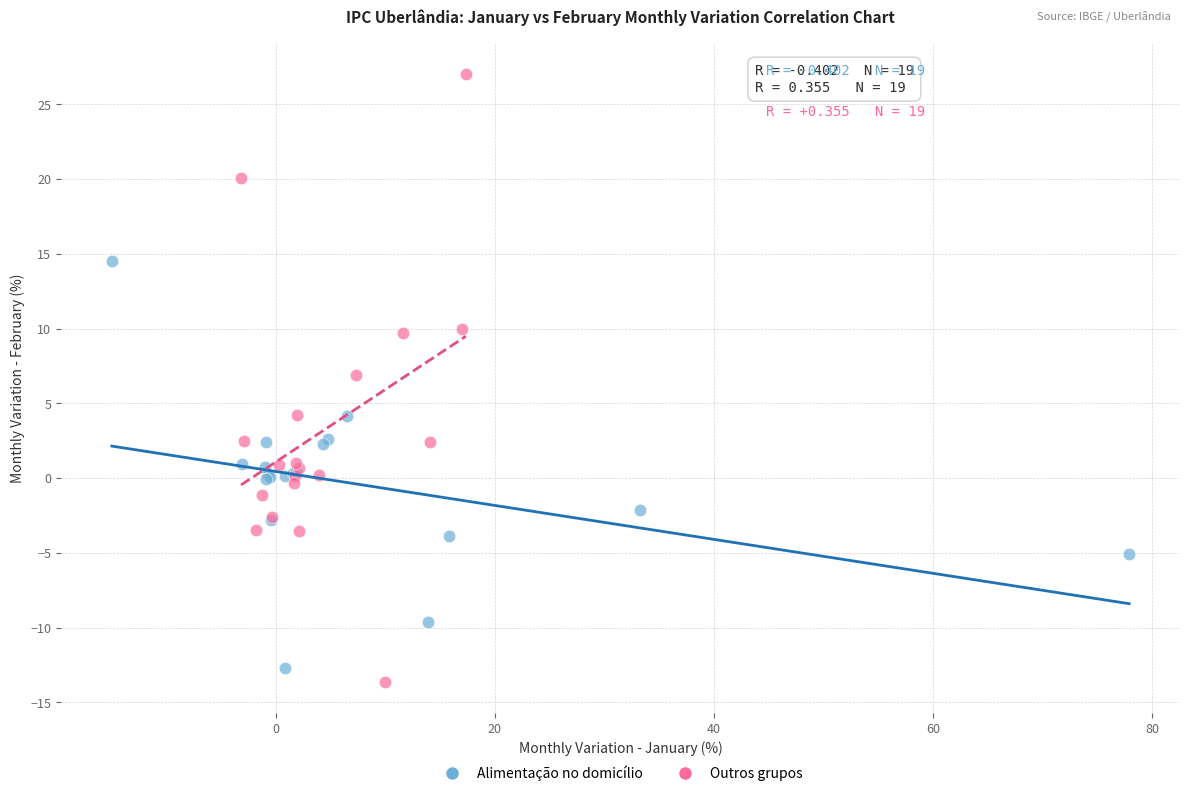

Which series has the largest Y range (max minus min)?

Outros grupos